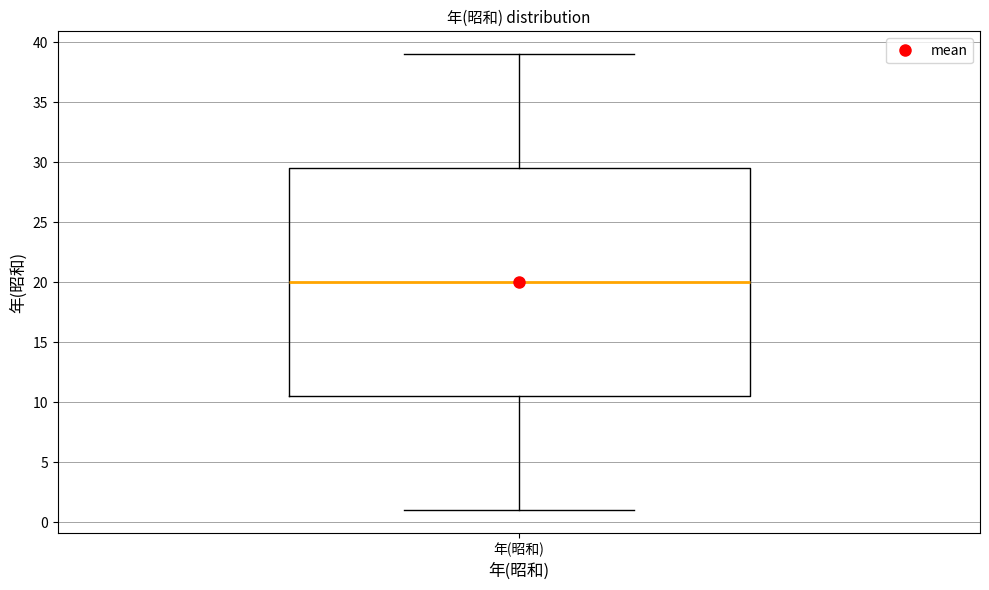

Read this box plot against the y-axis: the position of the median line, the range covered by the box, and the ends of both whiskers. The values are not printed on the chart, so give them approximately, as read against the axis.

median 20.0, box 10.5 to 29.5, whiskers 1.0 to 39.0